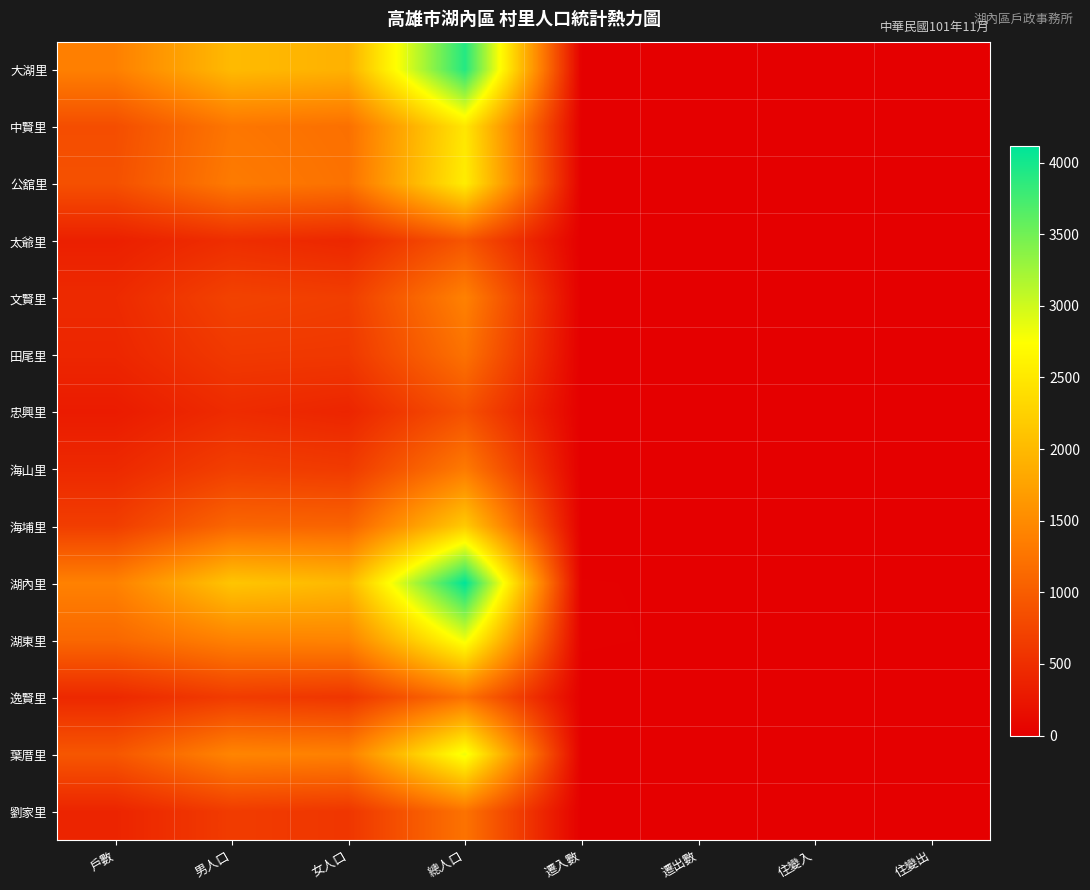

Count the number of data series in this chart.

14